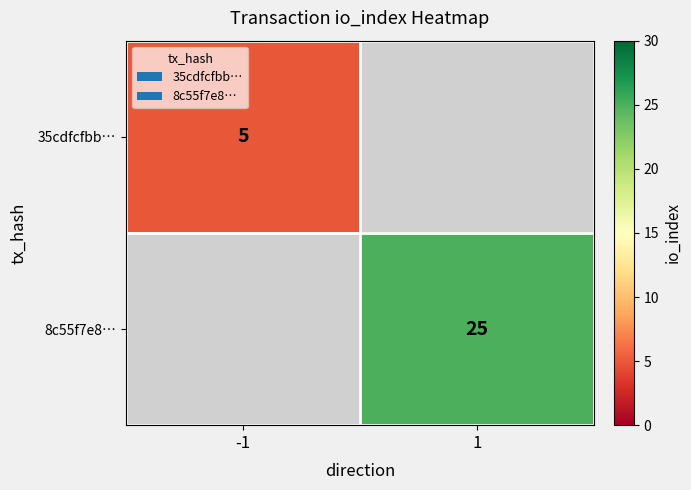

Is it true that 35cdfcfbb… equals 7.3 at -1?

False